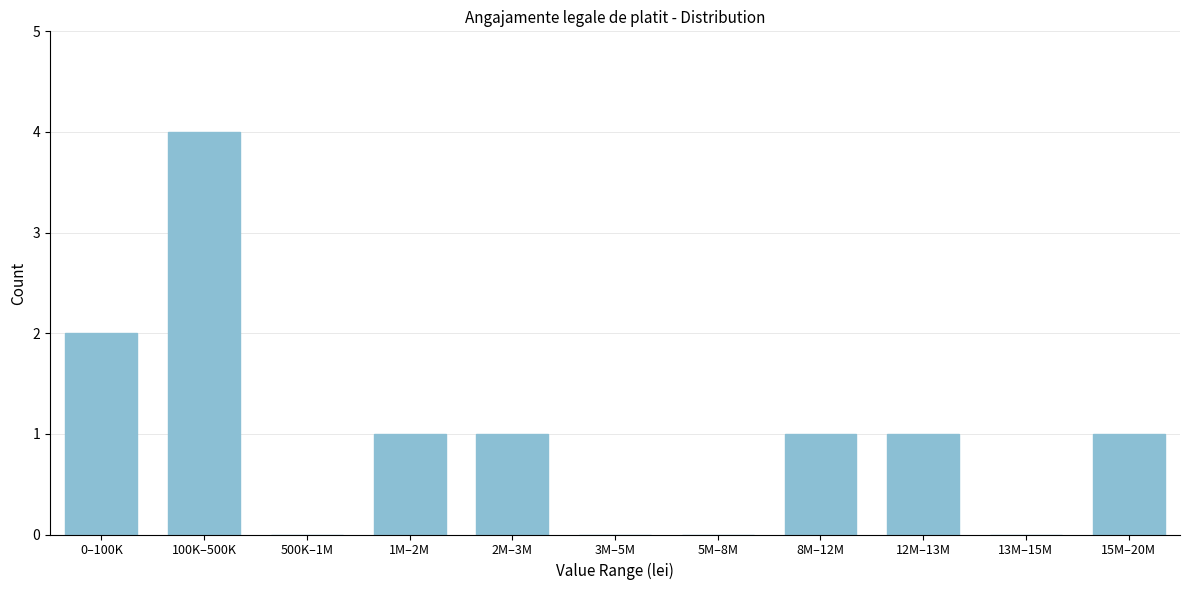

Reading left to right, transcribe all the data shown in this chart.

0–100K=2	100K–500K=4	500K–1M=0	1M–2M=1	2M–3M=1	3M–5M=0	5M–8M=0	8M–12M=1	12M–13M=1	13M–15M=0	15M–20M=1